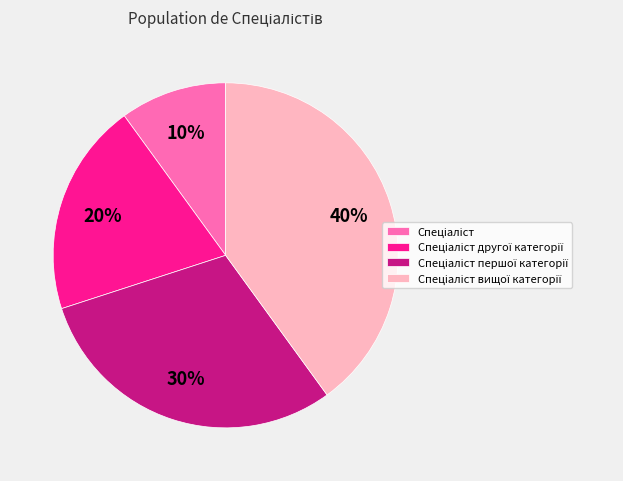

To the nearest percent, what is the average slice percentage?

25%